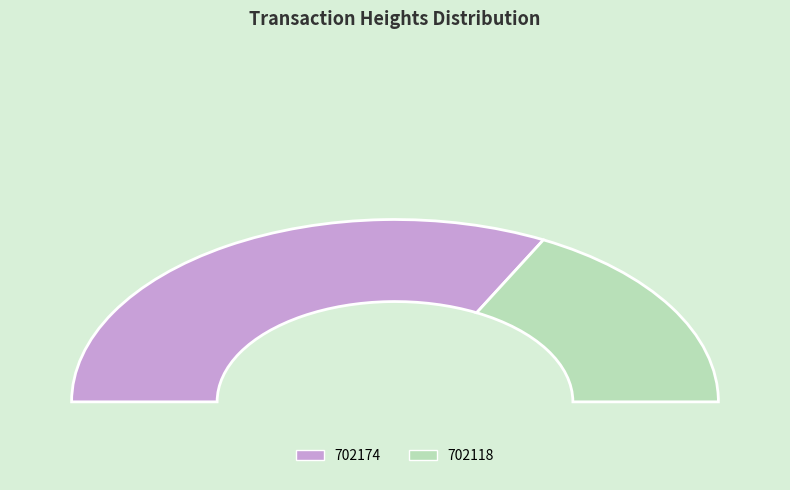

Which has a higher value, 702174 or 702118?

702174